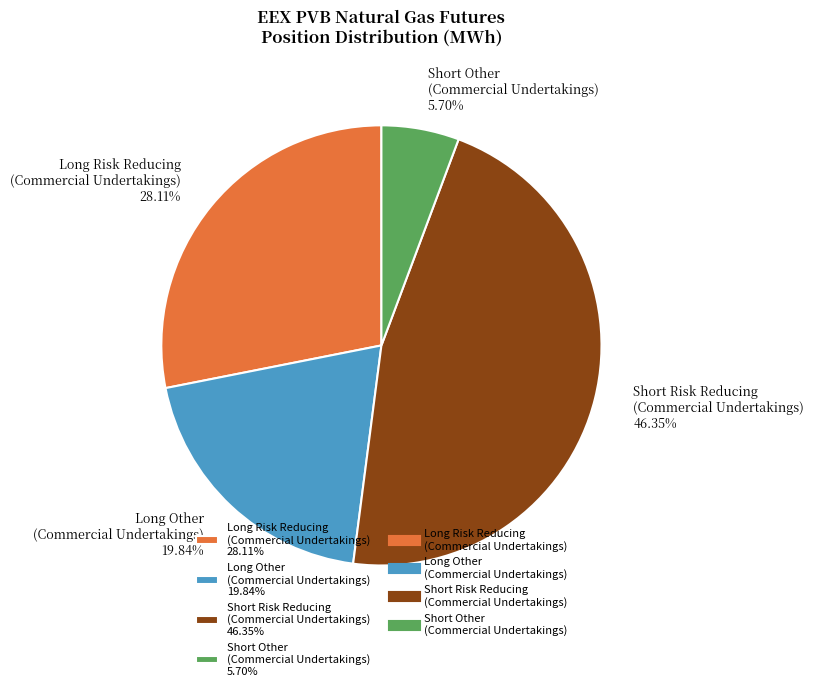

Which has a higher value, Long Risk Reducing (Commercial Undertakings) 28.11% or Short Risk Reducing (Commercial Undertakings) 46.35%?

Short Risk Reducing (Commercial Undertakings) 46.35%